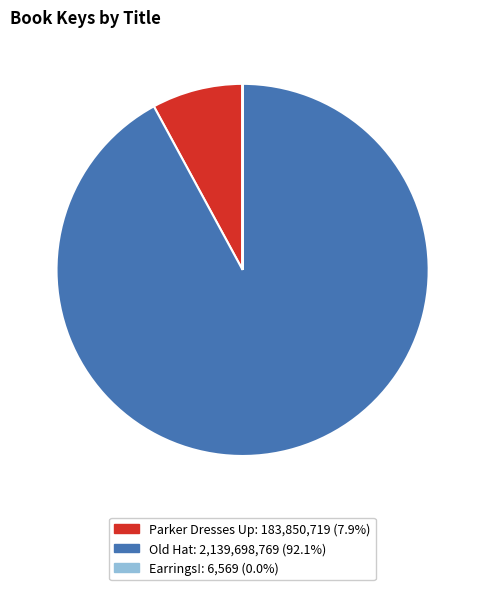

Does Parker Dresses Up: 183,850,719 (7.9%) account for over 50% of the chart?

No